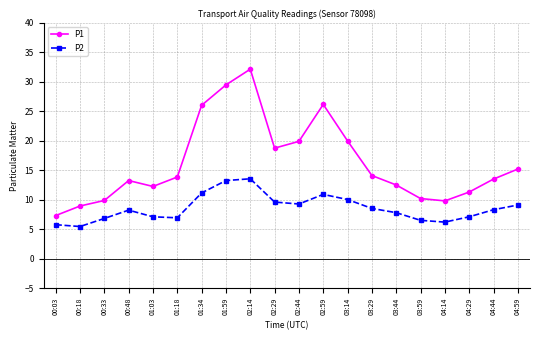

What is the label of the 6th point from the left?

01:18